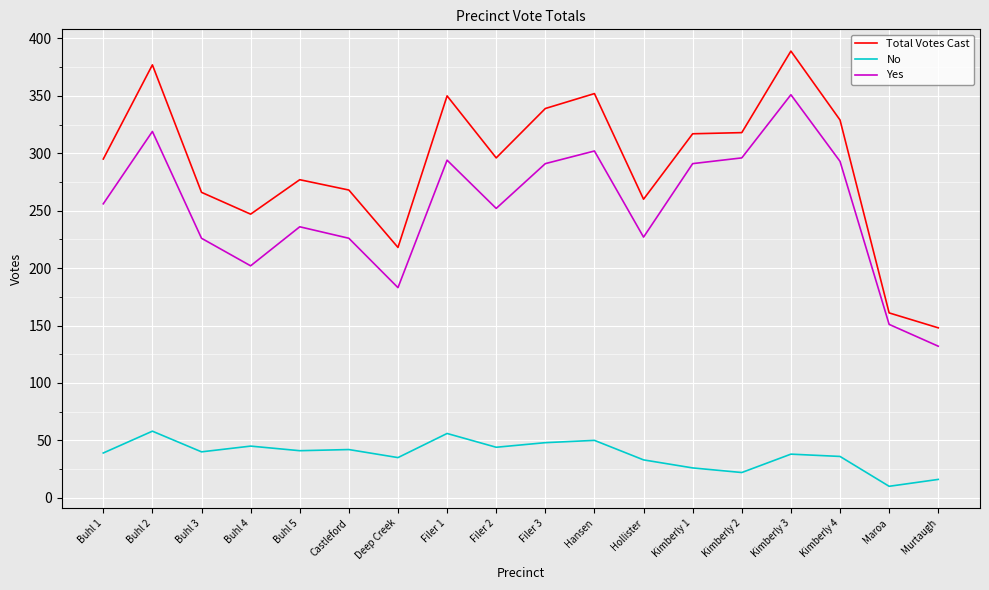

The value of Total Votes Cast at Filer 3 is 215. True or false?

False